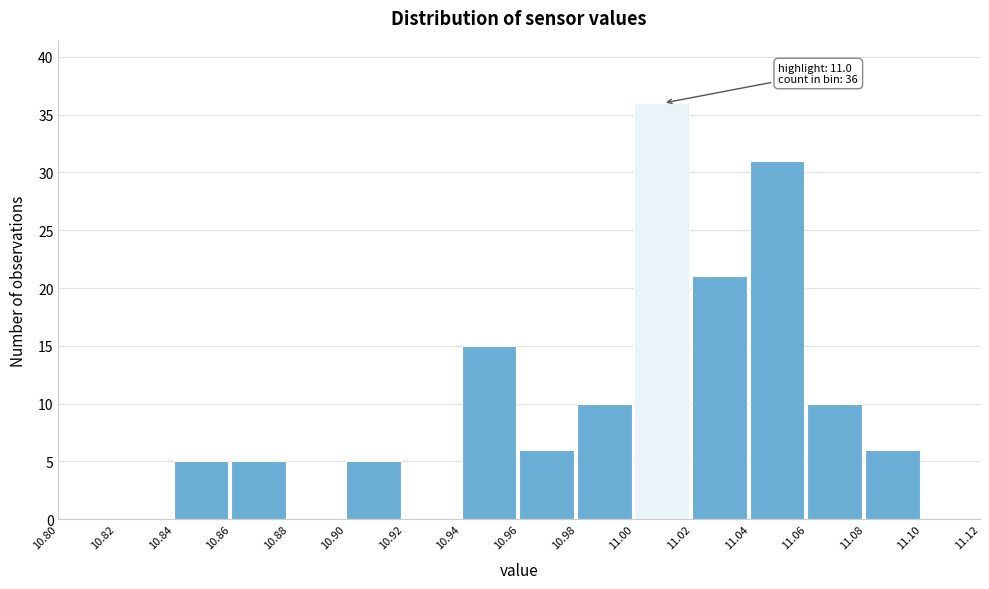

Which range on the x-axis has the tallest bar?

11.00 to 11.02